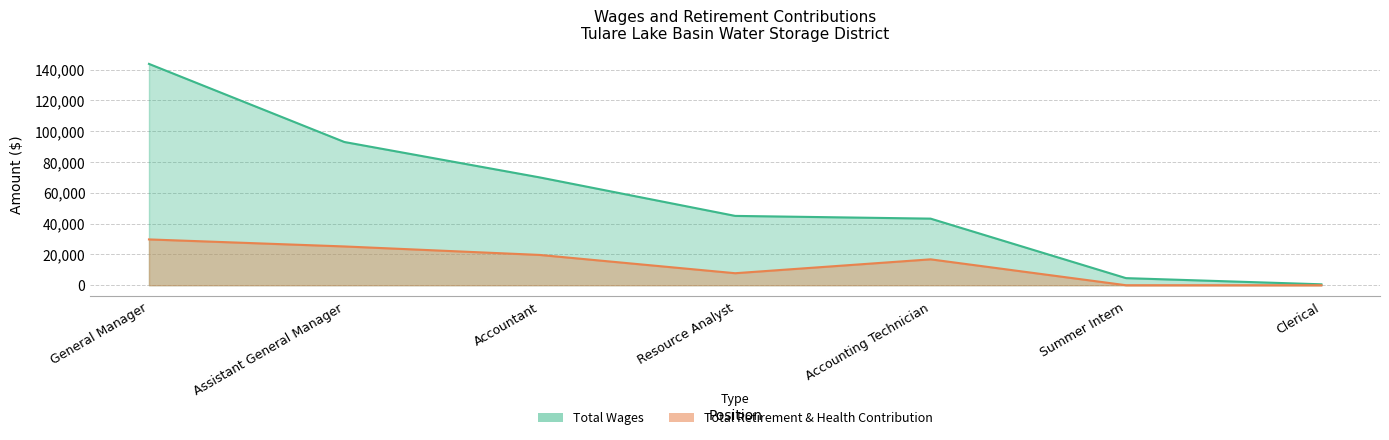

Which series has the largest total across all categories?

Total Wages